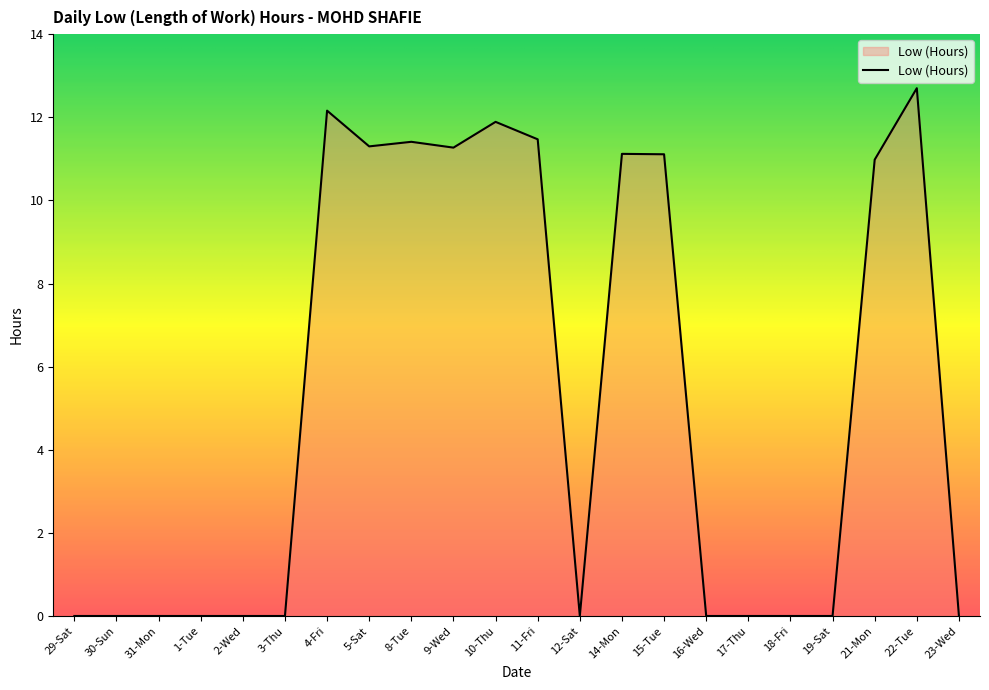

What is the sum of all values?

115.4